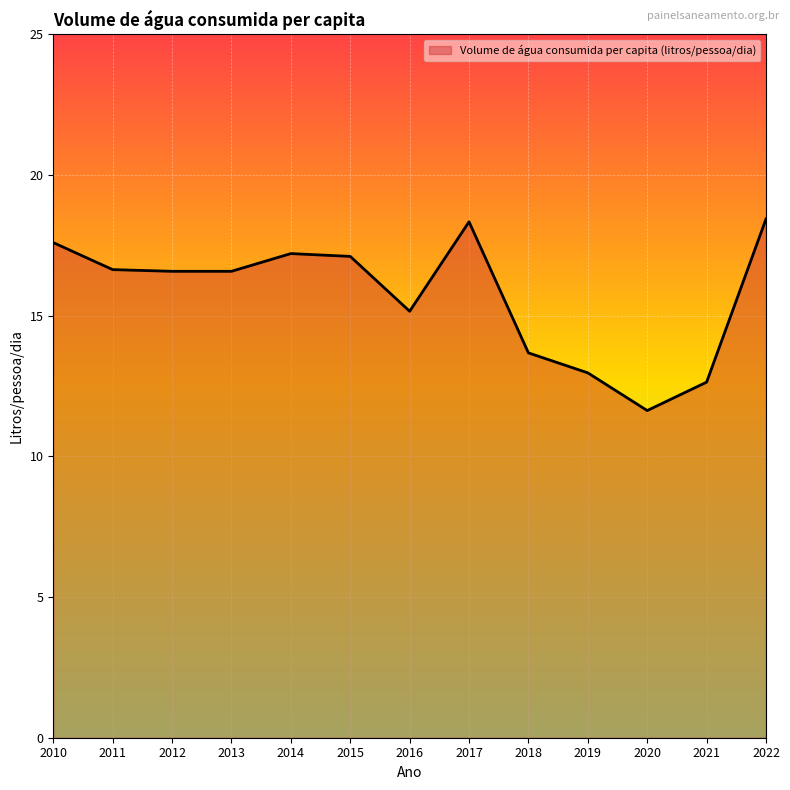

What is the difference between the values at 2022 and 2015?

1.3